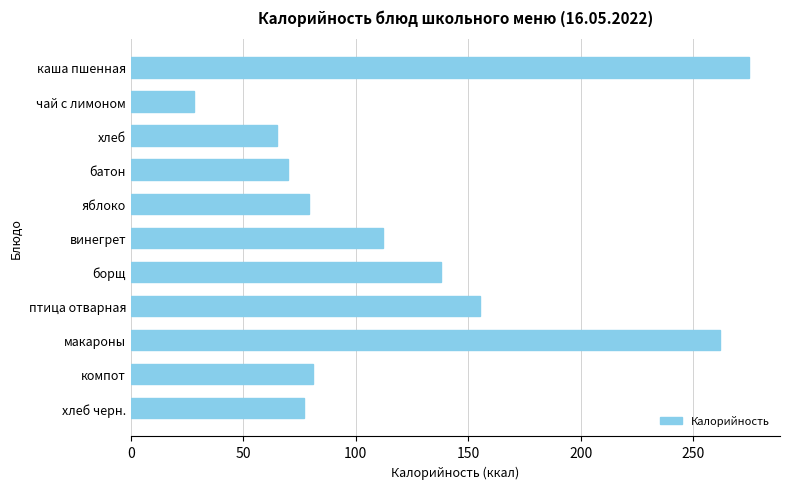

Which label corresponds to the largest value in the chart?

каша пшенная